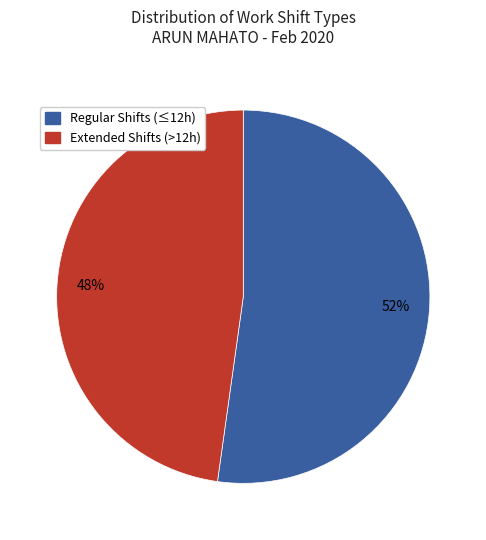

Is there any slice that represents more than half of the pie?

Yes